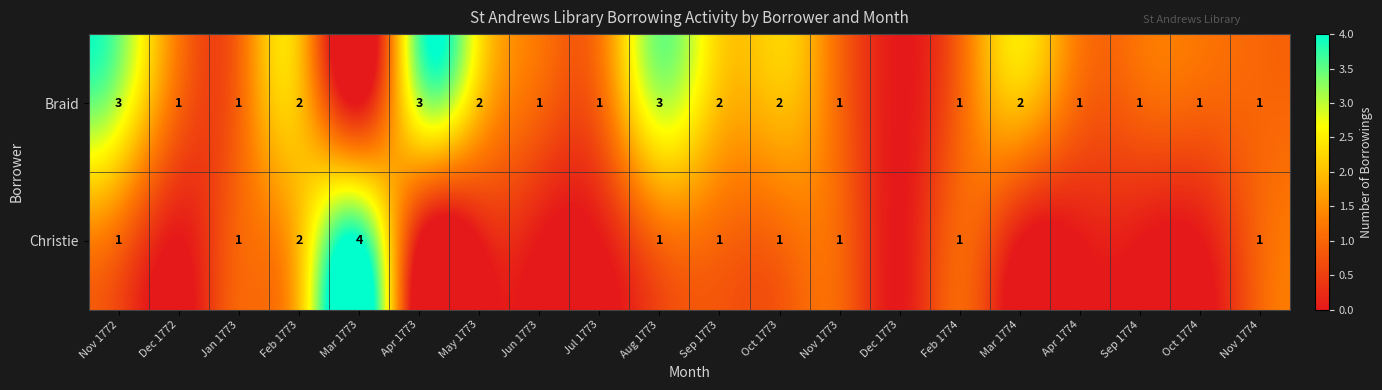

What is the total value across all series at Aug 1773?

4